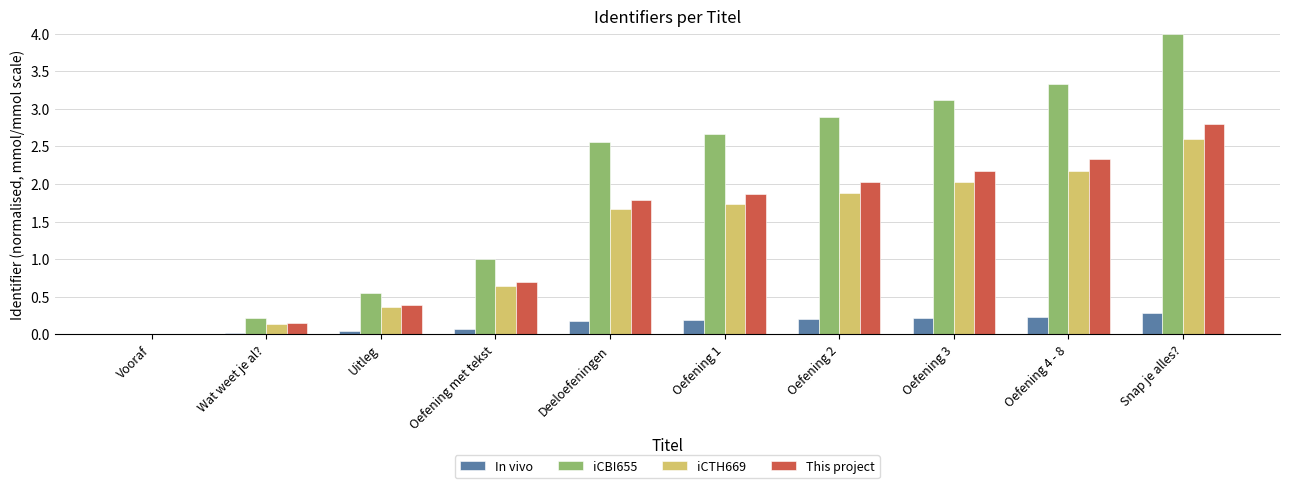

What is the sum of all iCTH669 values?

13.2